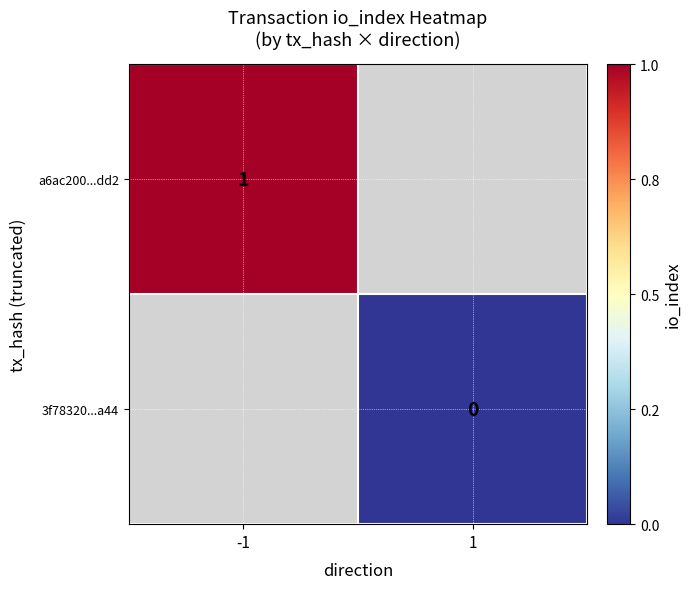

The a6ac200...dd2 series shows 0.5 at -1. True or false?

False